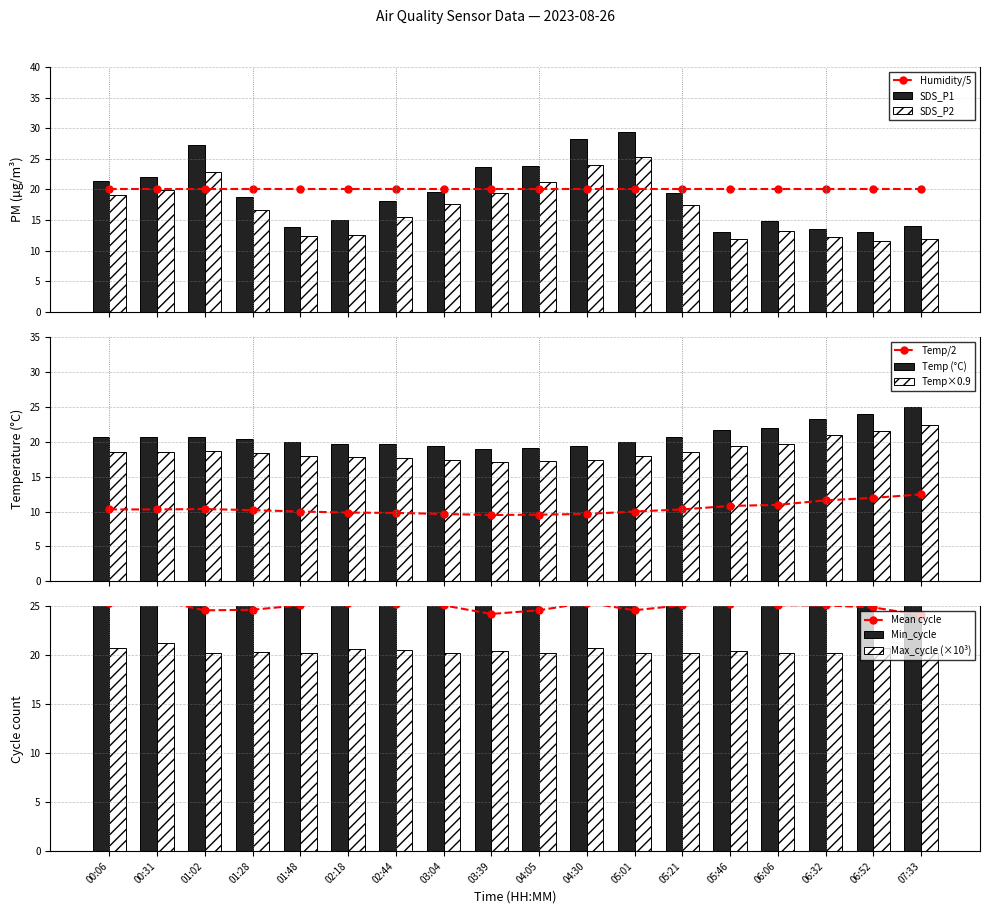

What is the sum of all SDS_P1 values?

348.7